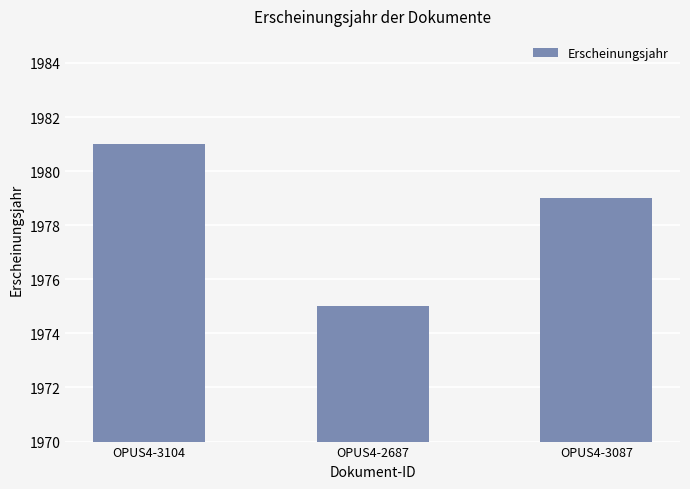

What is the label of the 2nd bar from the left?

OPUS4-2687